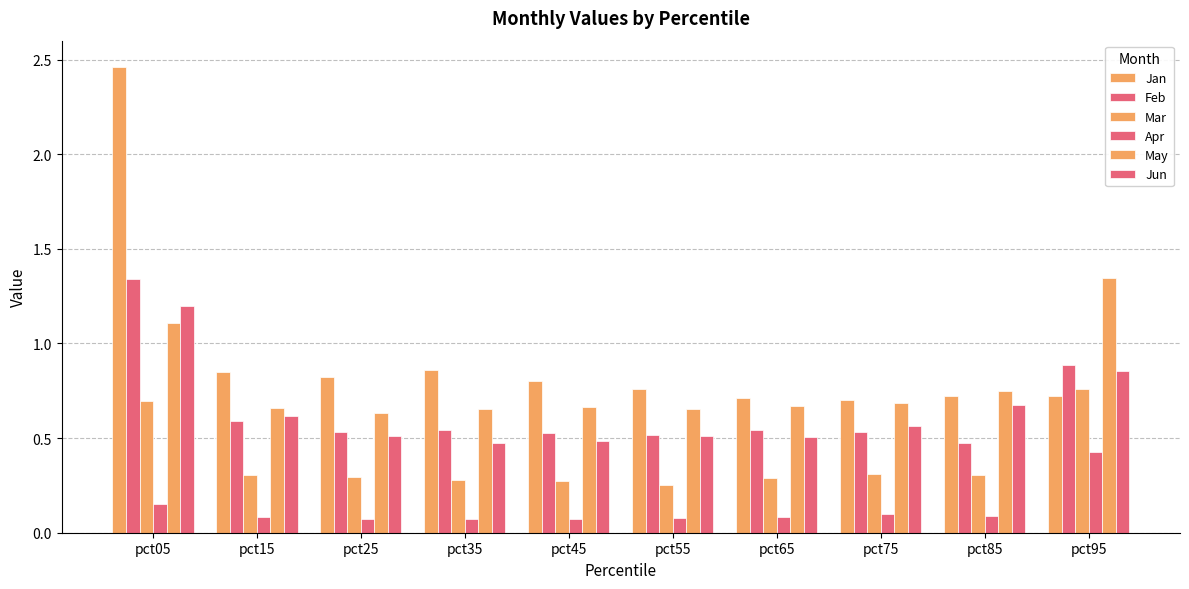

List the labels in order of Jun value, largest first.

pct05, pct95, pct85, pct15, pct75, pct55, pct25, pct65, pct45, pct35